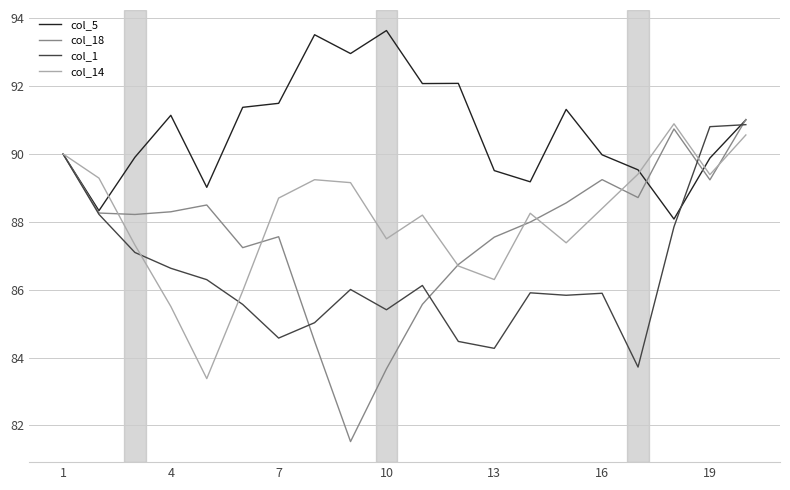

How many lines are shown in the chart?

4